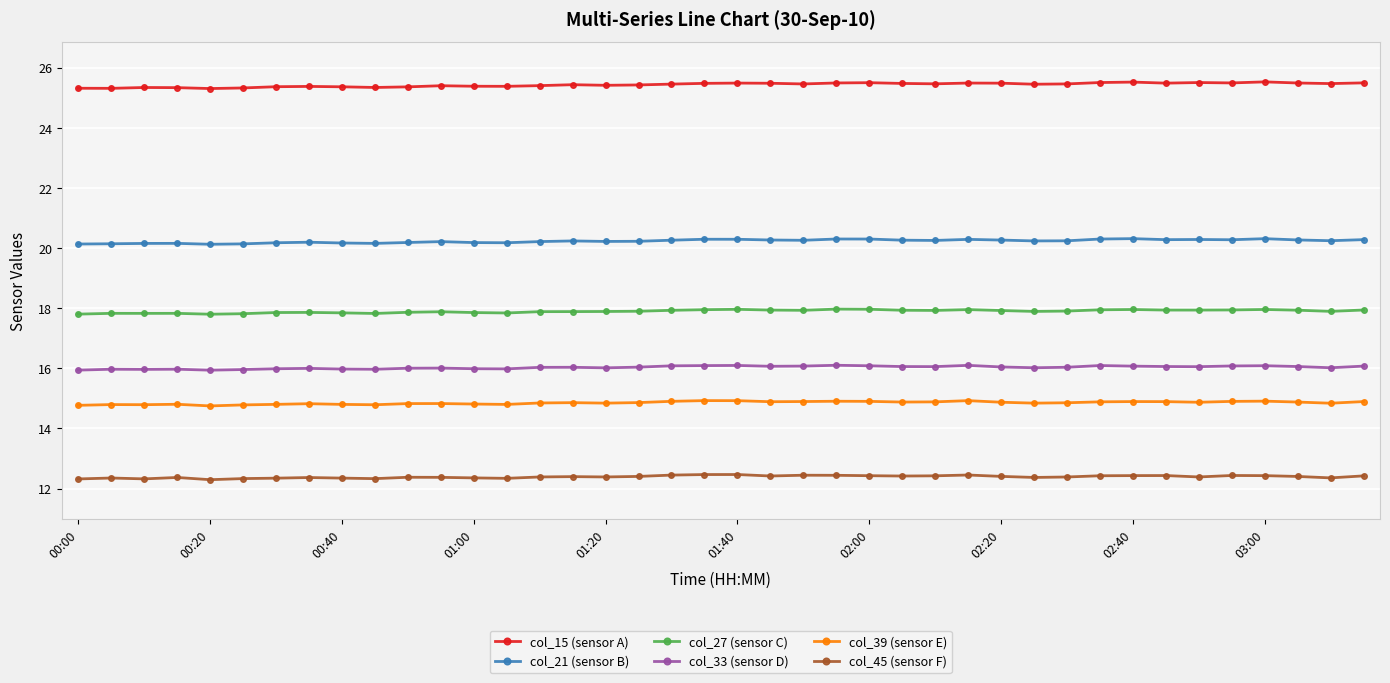

What is the average value of the col_15 (sensor A) series?

25.4